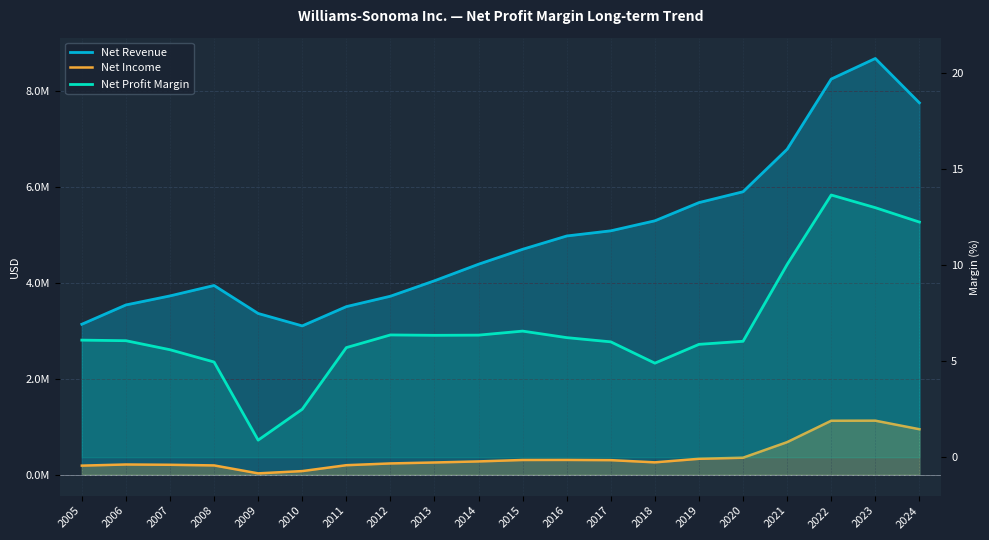

At which label does Net Profit Margin reach its minimum?

2009